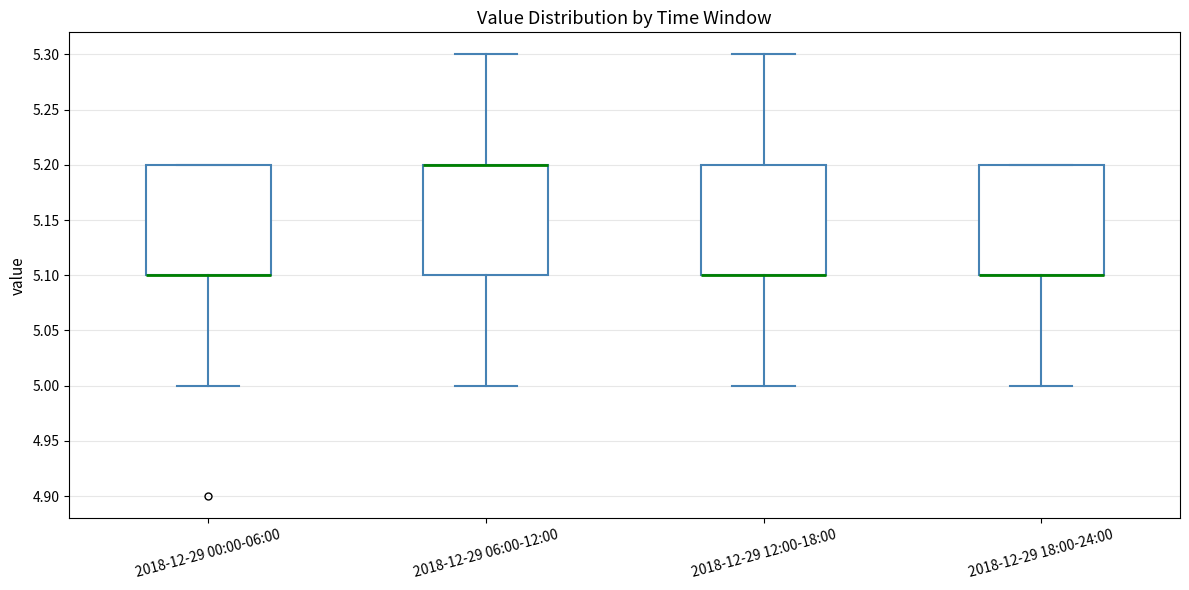

Reading left to right, transcribe this box plot: for each box, give where its median line is, the range the box spans, and where its two whiskers end, as read against the y-axis. The values are not printed on the chart, so give them approximately, as read against the axis.

2018-12-29 00:00-06:00: median 5.1 (drawn on the box's lower edge), box 5.1 to 5.2, whiskers 5.0 to 5.2
2018-12-29 06:00-12:00: median 5.2 (drawn on the box's upper edge), box 5.1 to 5.2, whiskers 5.0 to 5.3
2018-12-29 12:00-18:00: median 5.1 (drawn on the box's lower edge), box 5.1 to 5.2, whiskers 5.0 to 5.3
2018-12-29 18:00-24:00: median 5.1 (drawn on the box's lower edge), box 5.1 to 5.2, whiskers 5.0 to 5.2